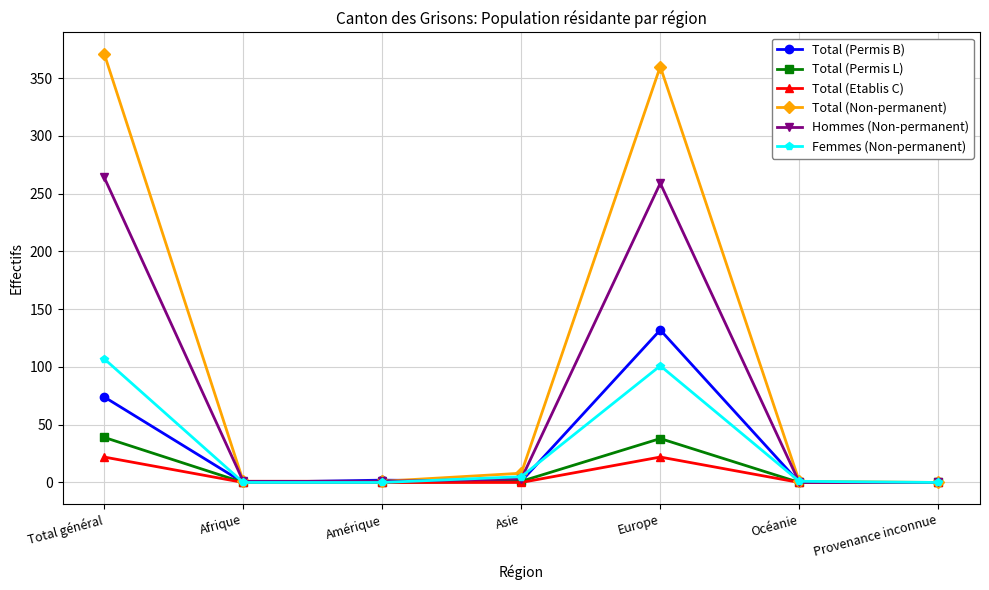

True or false: Femmes (Non-permanent) and Total (Permis B) cross at least once.

True